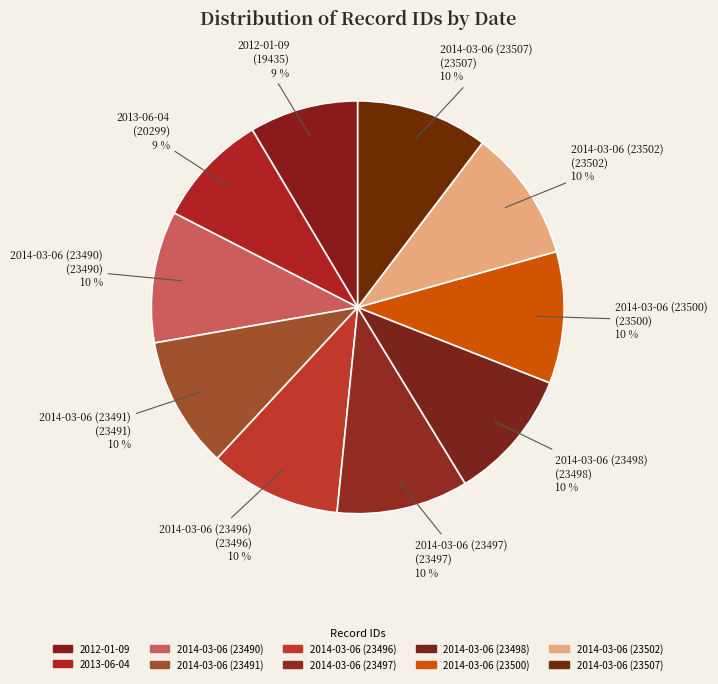

Does any single category account for the majority?

No